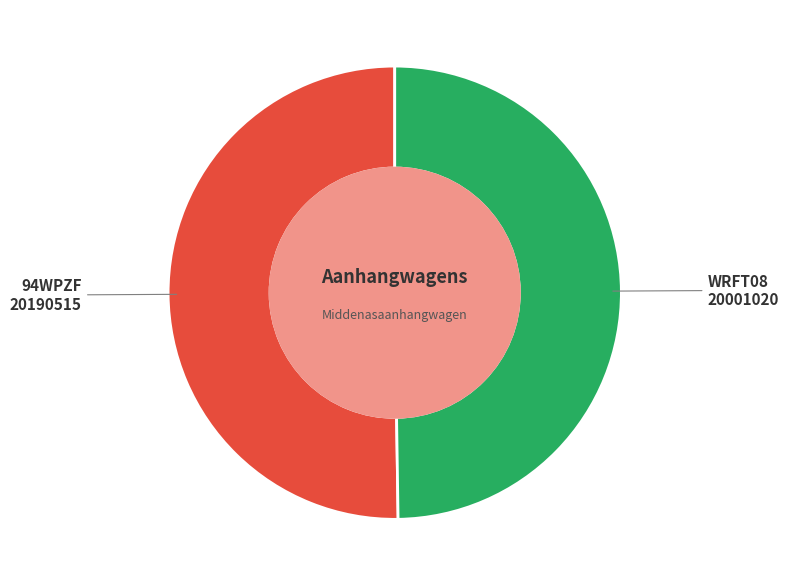

Count the number of slices in the pie.

2